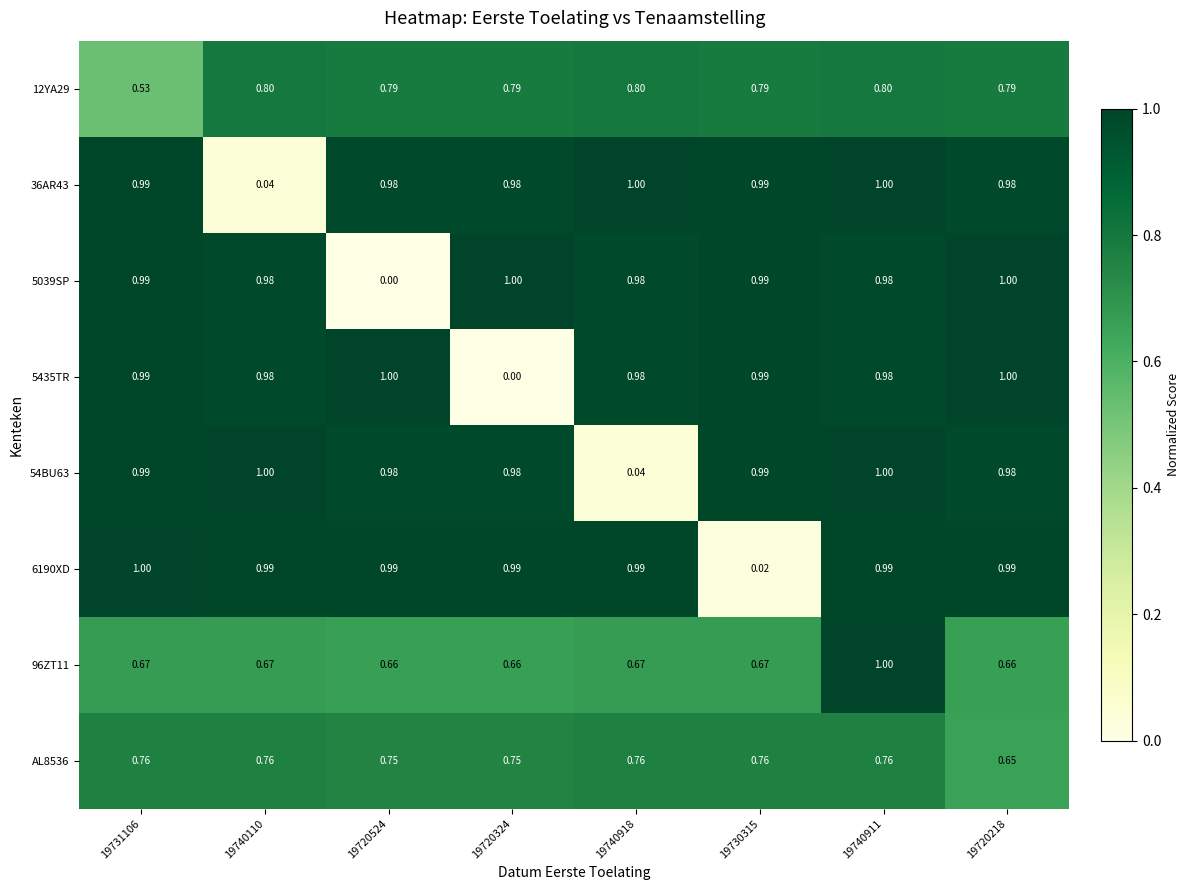

Is the value of AL8536 at 19720324 greater than the value of 12YA29 at 19720218?

No